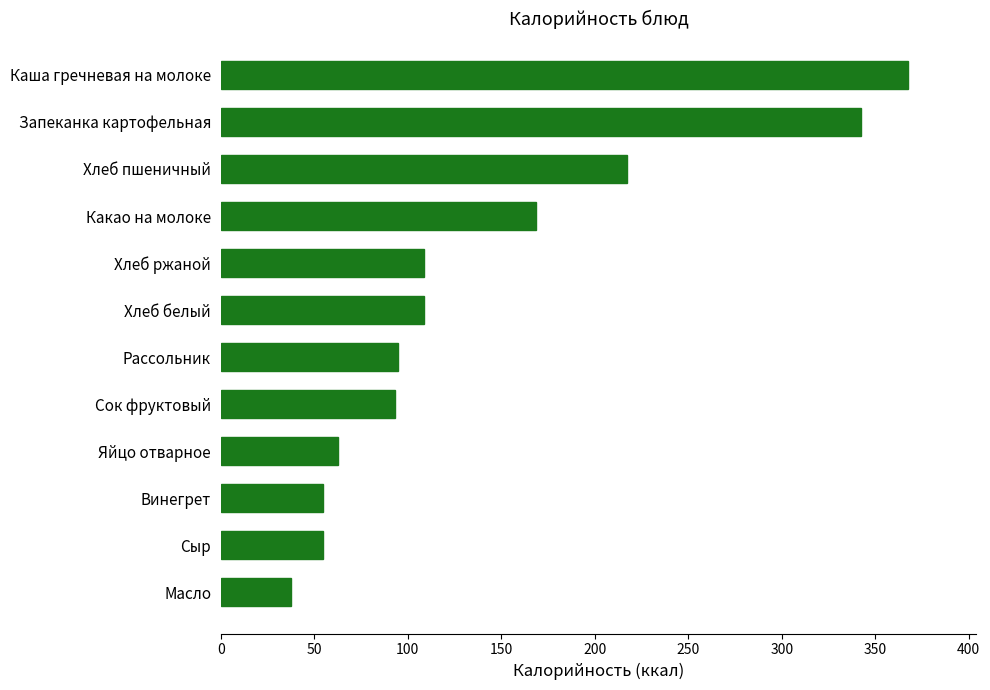

What is the maximum value shown in the chart?

367.4